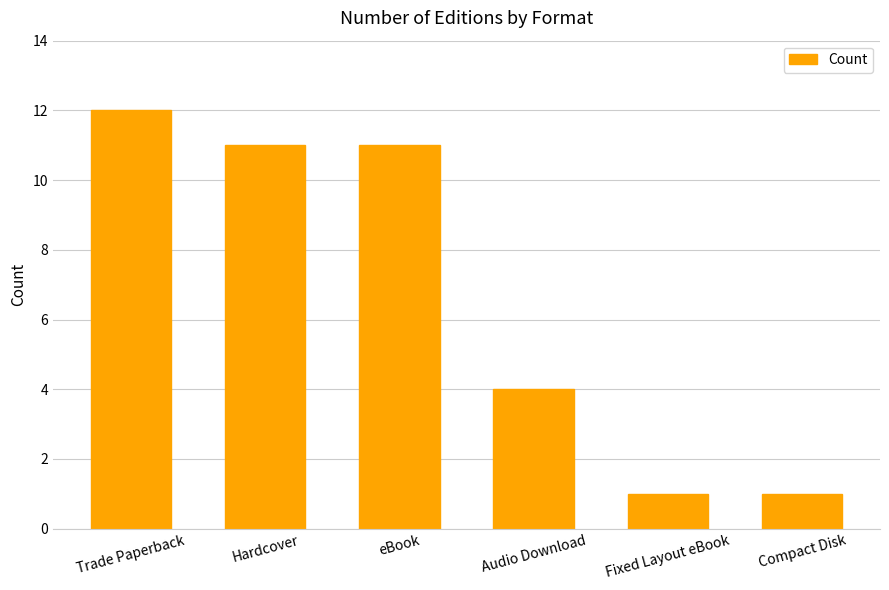

Approximately how many times larger is the value at Fixed Layout eBook compared to Hardcover?

0.1